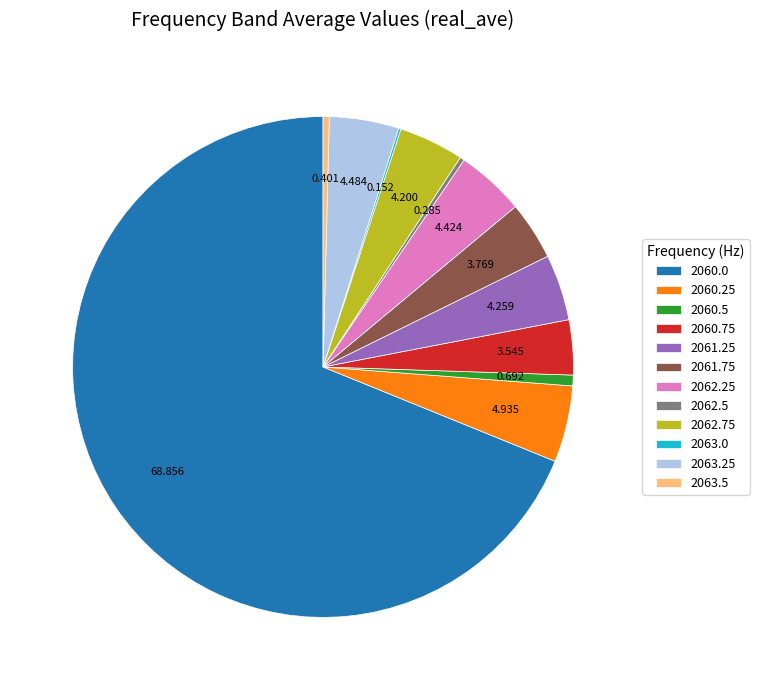

Do 2060.5 and 2062.5 together represent more than half of the pie?

No